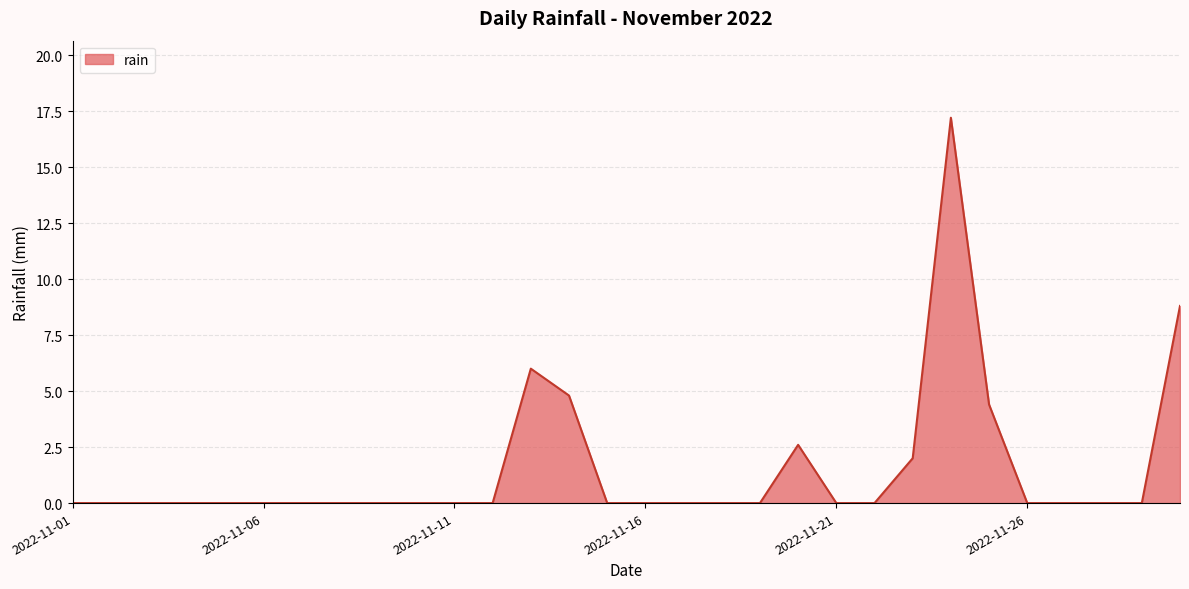

Reading left to right, extract all data points from this chart.

0.0	0.0	0.0	0.0	0.0	0.0	0.0	0.0	0.0	0.0	0.0	0.0	6.0	4.8	0.0	0.0	0.0	0.0	0.0	2.6	0.0	0.0	2.0	17.2	4.4	0.0	0.0	0.0	0.0	8.8